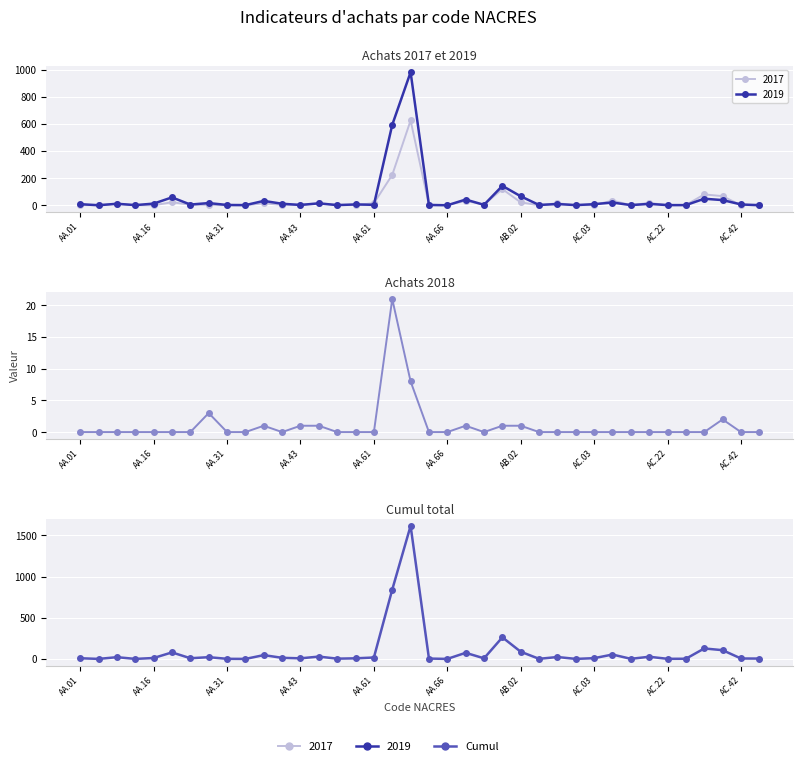

At which category does the chart reach its peak across all series?

18